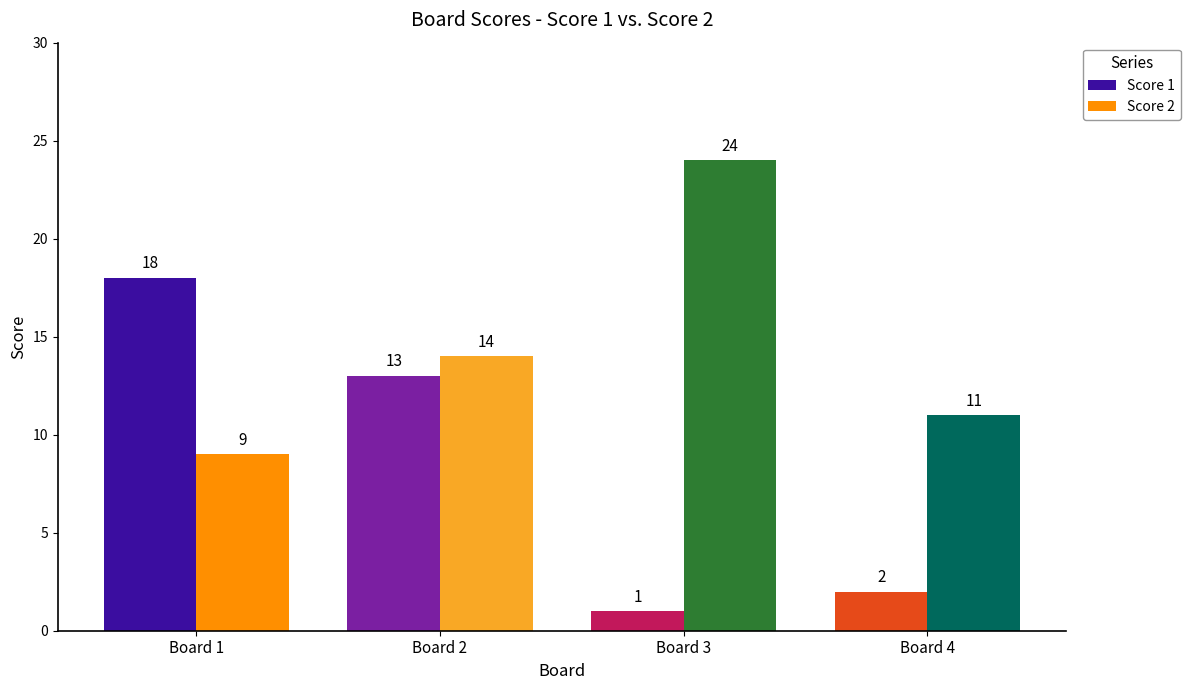

What is the spread (max minus min) of values at Board 1?

9